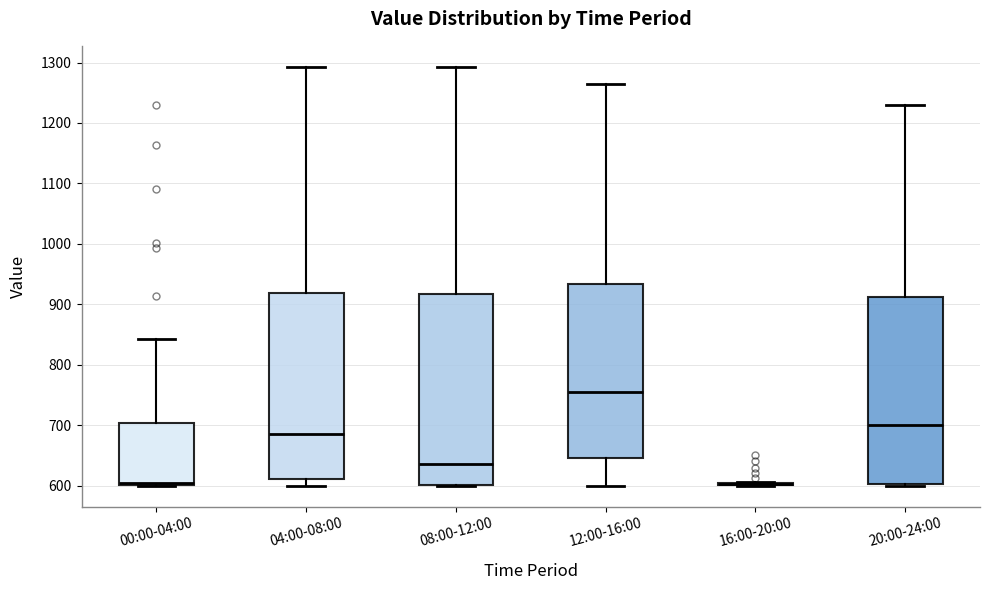

Reading left to right, transcribe this box plot: for each box, give where its median line is, the range the box spans, and where its two whiskers end, as read against the y-axis. The values are not printed on the chart, so give them approximately, as read against the axis.

00:00-04:00: median 600 (just above the box's lower edge), box 600 to 700, whiskers 600 to 840
04:00-08:00: median 690, box 610 to 920, whiskers 600 to 1290
08:00-12:00: median 640, box 600 to 920, whiskers 600 to 1290
12:00-16:00: median 760, box 650 to 930, whiskers 600 to 1270
16:00-20:00: box collapsed to a line at 600, whiskers 600 to 610
20:00-24:00: median 700, box 600 to 910, whiskers 600 to 1230